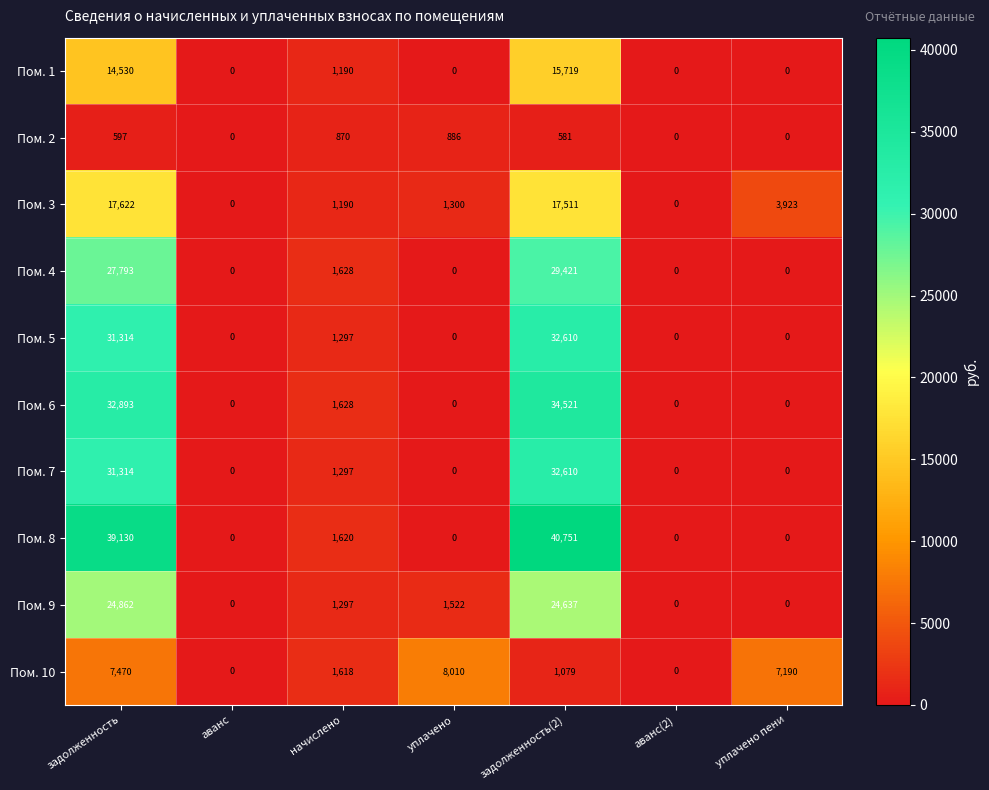

What is the average value of the Пом. 5 series?

9317